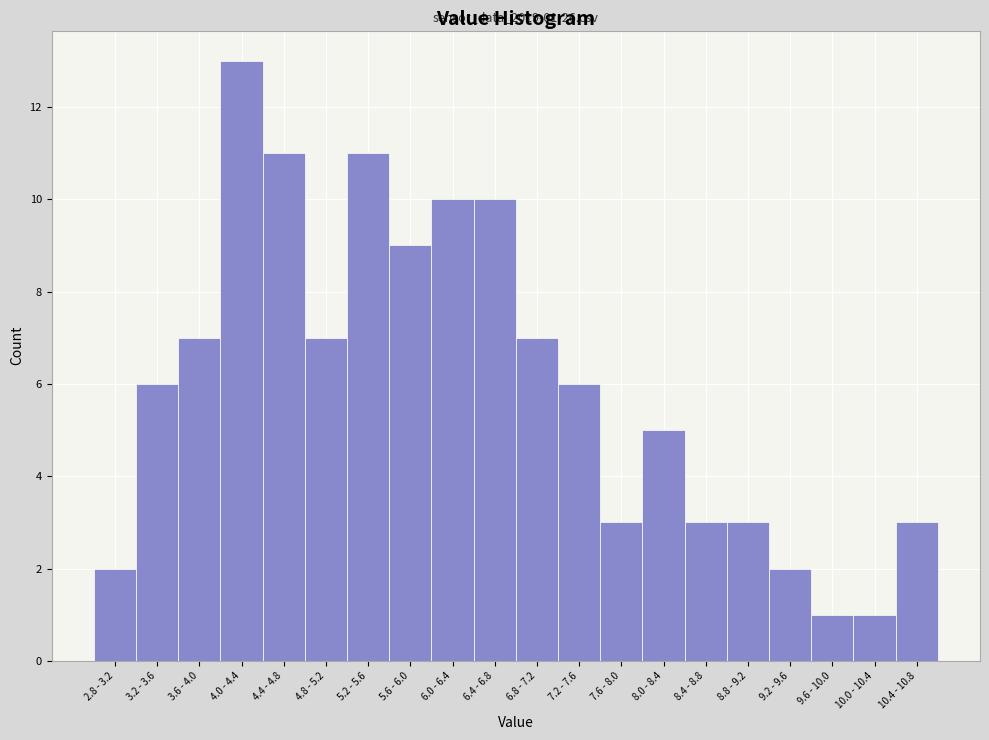

Reading left to right, what are all the values shown in this chart?

2.8 - 3.2=2	3.2 - 3.6=6	3.6 - 4.0=7	4.0 - 4.4=13	4.4 - 4.8=11	4.8 - 5.2=7	5.2 - 5.6=11	5.6 - 6.0=9	6.0 - 6.4=10	6.4 - 6.8=10	6.8 - 7.2=7	7.2 - 7.6=6	7.6 - 8.0=3	8.0 - 8.4=5	8.4 - 8.8=3	8.8 - 9.2=3	9.2 - 9.6=2	9.6 - 10.0=1	10.0 - 10.4=1	10.4 - 10.8=3